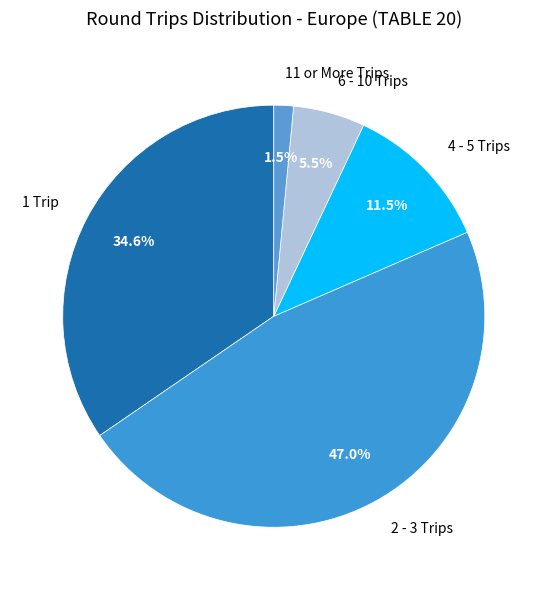

Is there a majority slice in this chart?

No